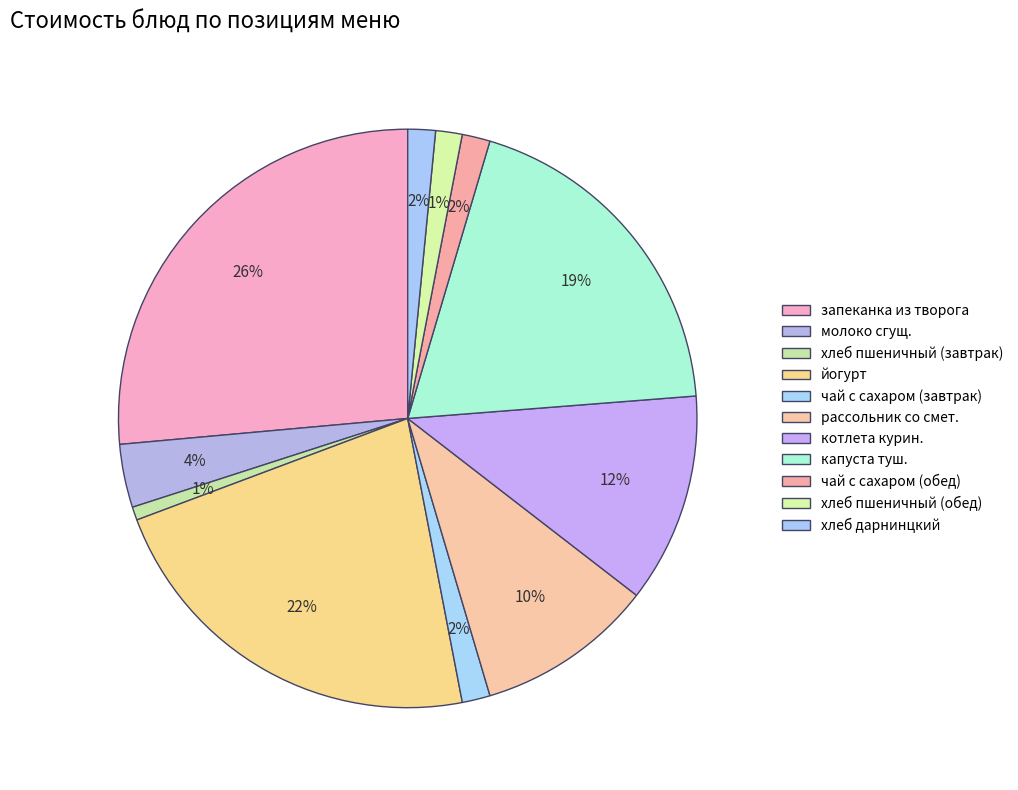

How many segments does this pie chart have?

11